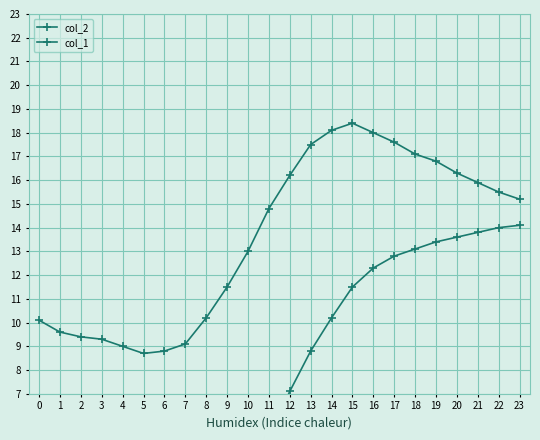

Where does the col_1 series first go above 7?

12